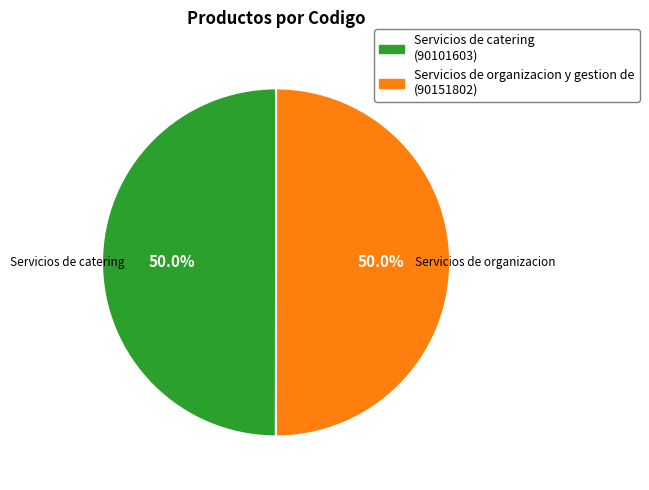

Is it true that Servicios de organizacion y gestion de is 50% of the pie?

True